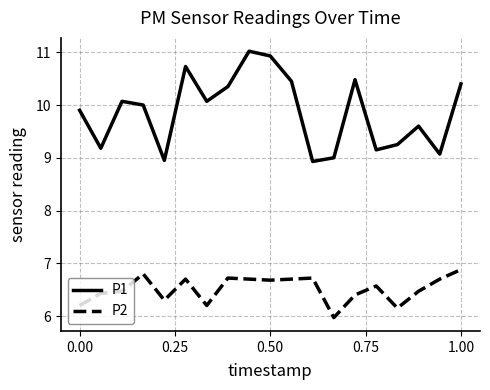

True or false: P2 and P1 cross at least once.

False